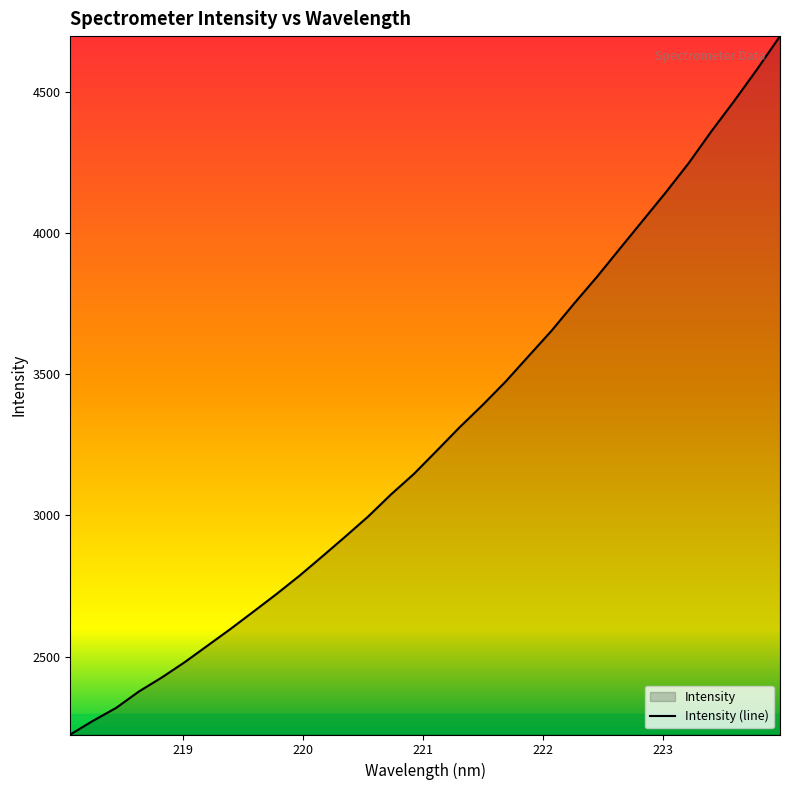

What is the difference between the maximum and minimum values?

2473.2